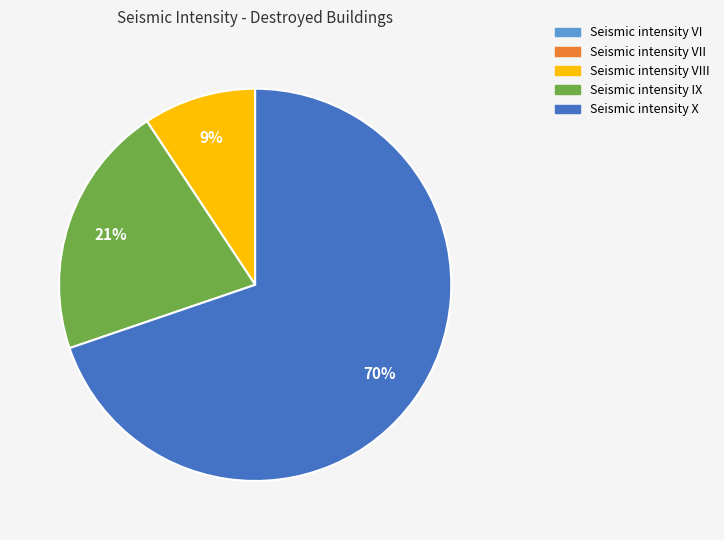

To the nearest percent, what is the average slice percentage?

33%